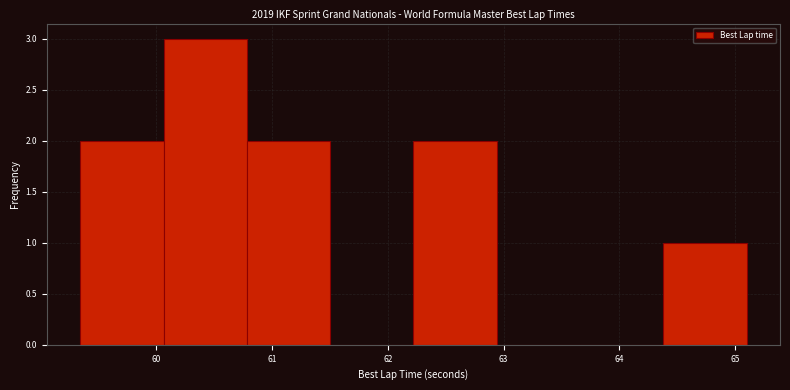

Reading left to right, list every bar in this chart as the range it spans on the x-axis followed by its height. Neither the bar edges nor the heights are printed on the chart, so give them approximately, as read against the axes.

59.3 to 60.1: 2
60.1 to 60.8: 3
60.8 to 61.5: 2
61.5 to 62.2: 0
62.2 to 62.9: 2
62.9 to 63.7: 0
63.7 to 64.4: 0
64.4 to 65.1: 1